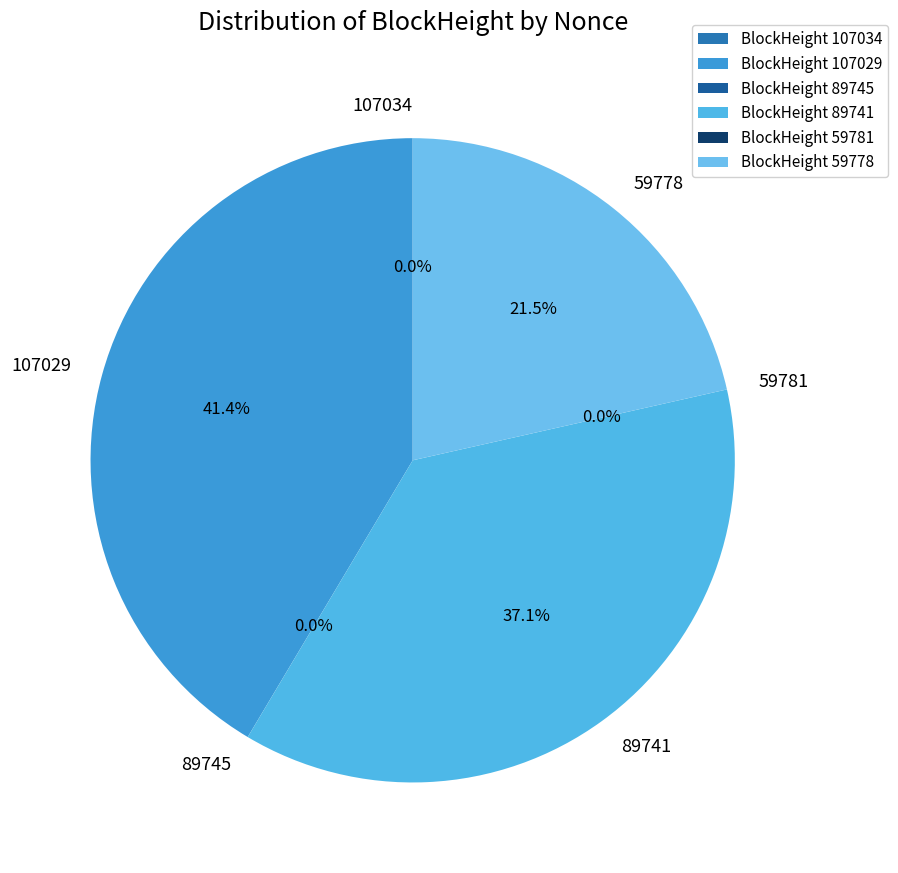

To the nearest percent, what is the average slice percentage?

17%